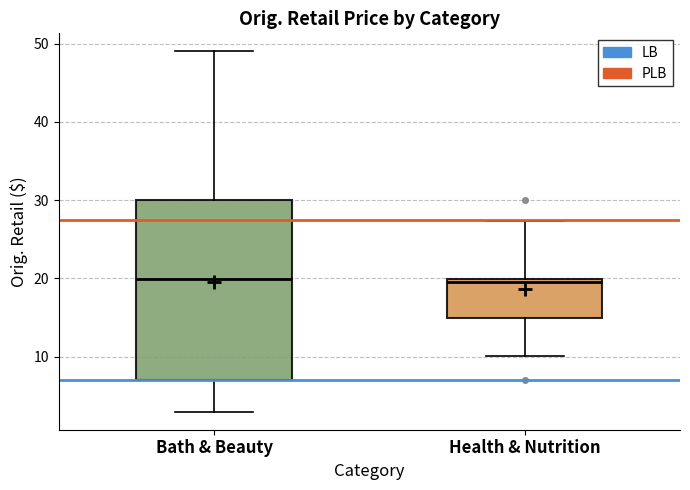

Reading left to right, read every box against the y-axis: the position of its median line, the range the box covers, and the ends of its whiskers. The values are not printed on the chart, so give them approximately, as read against the axis.

Bath & Beauty: median 20, box 7 to 30, whiskers 3 to 49
Health & Nutrition: median 20 (just below the box's upper edge), box 15 to 20, whiskers 10 to 27